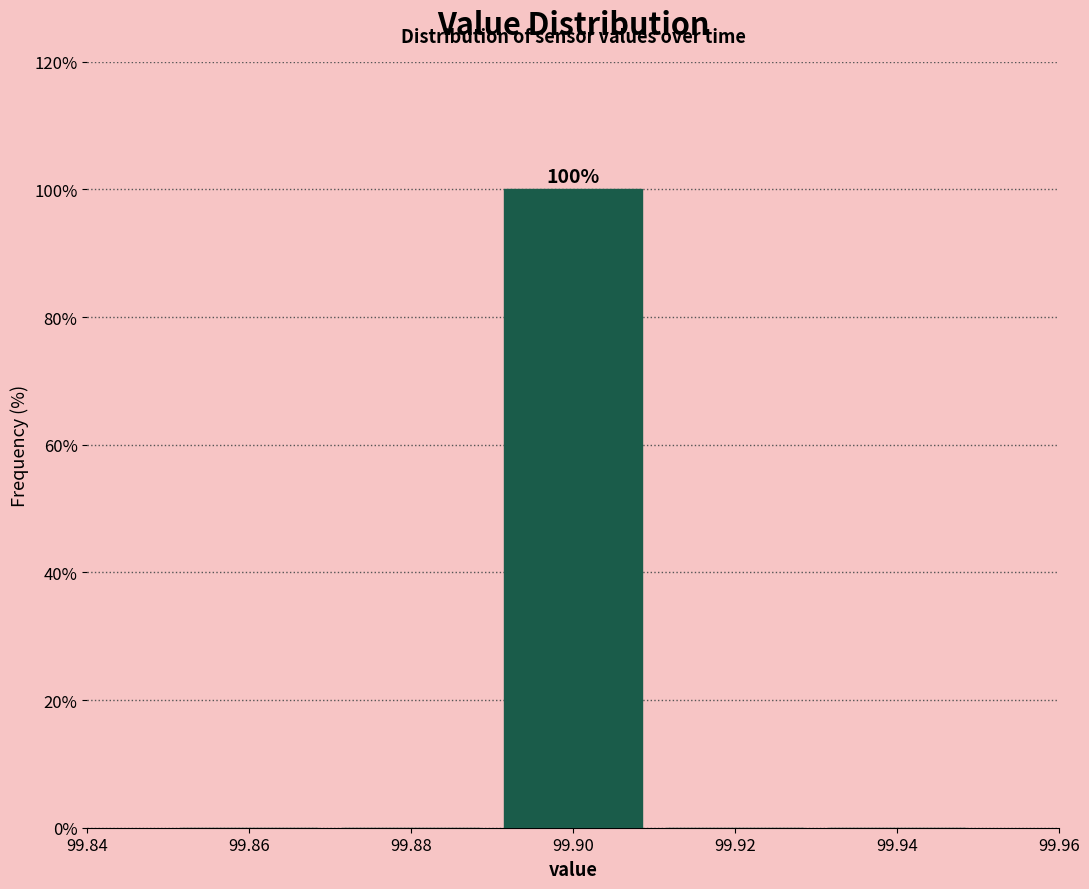

Over which range of the x-axis is the bar tallest?

99.89 to 99.91